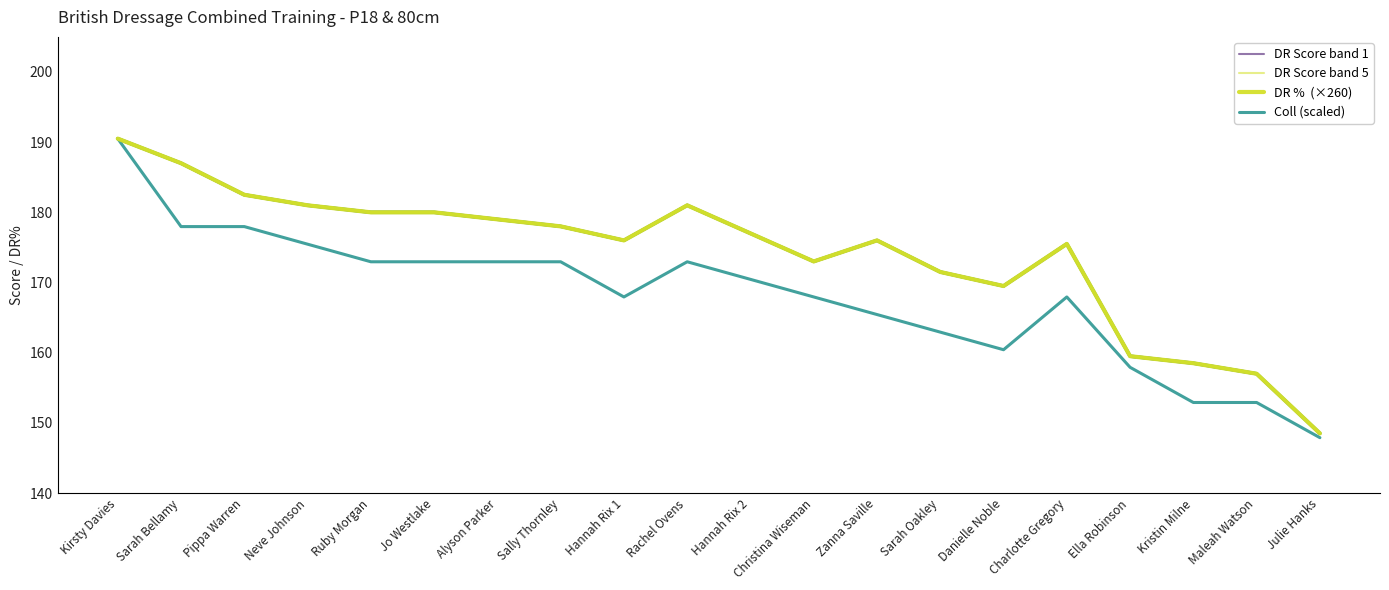

How many data points in DR Score band 1 are less than 176?

10